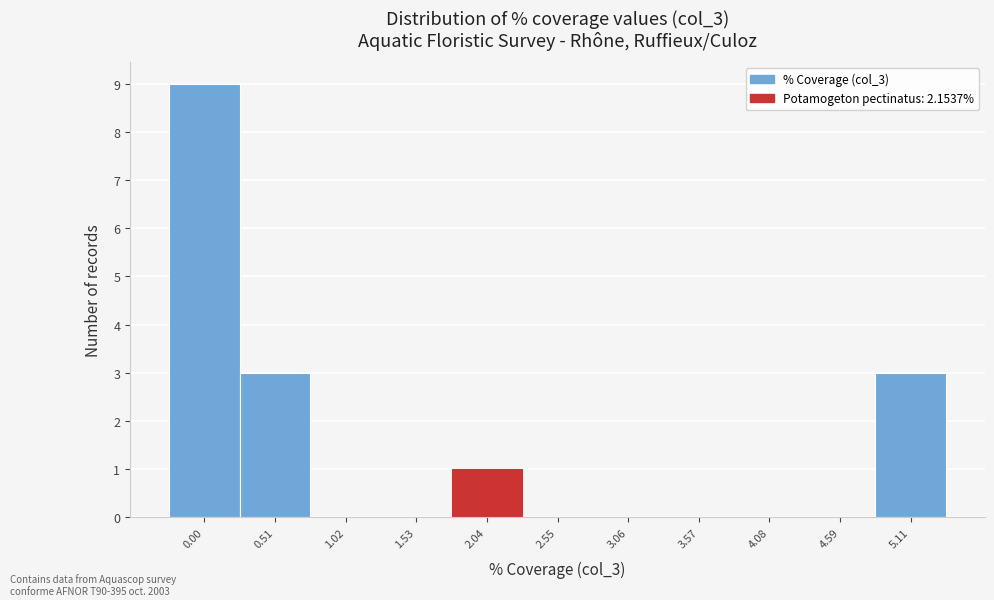

Reading left to right, transcribe all the data shown in this chart.

0.00=9	0.51=3	1.02=0	1.53=0	2.04=1	2.55=0	3.06=0	3.57=0	4.08=0	4.59=0	5.11=3